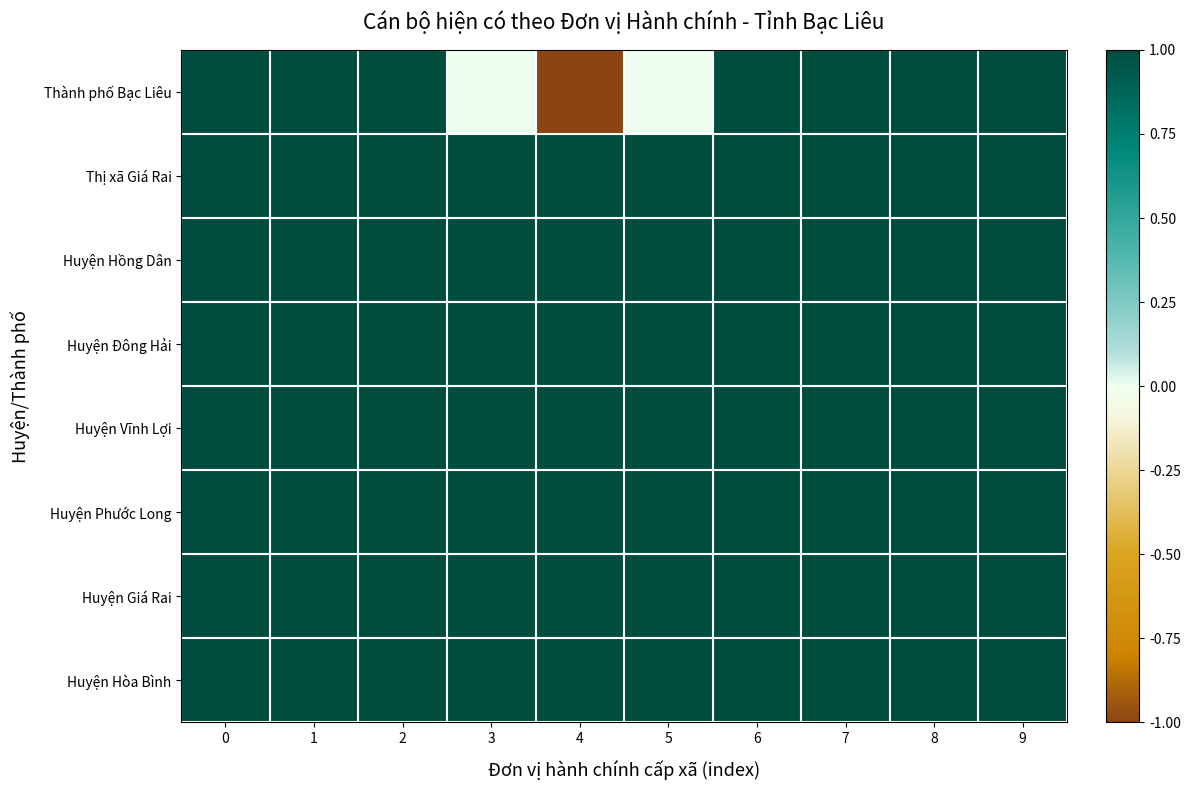

Between 6 and 9, which series saw the biggest shift?

Thành phố Bạc Liêu